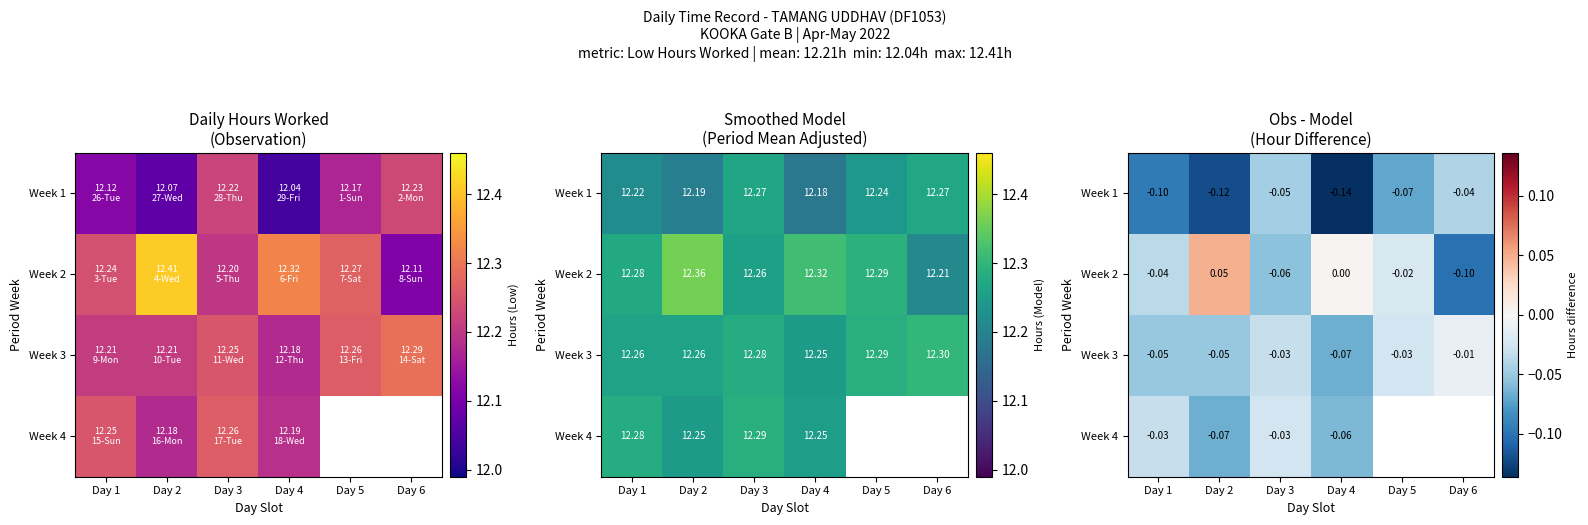

How many data points does each series have?

6